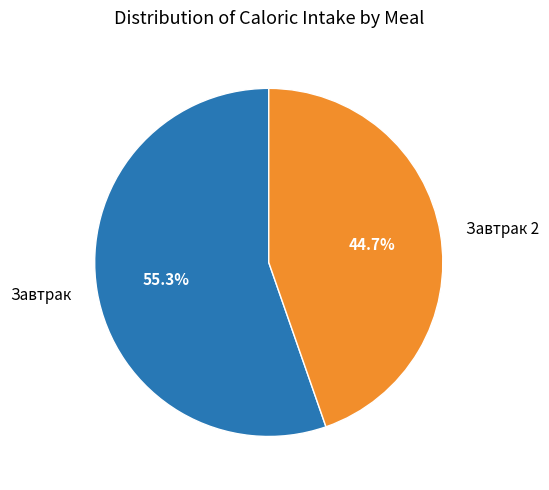

To the nearest percent, what is the combined percentage of Завтрак and Завтрак 2?

100%